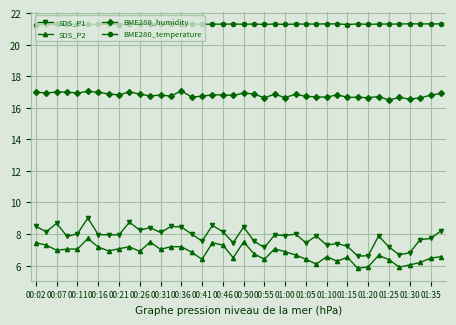

True or false: BME280_humidity and BME280_temperature intersect in this chart.

False